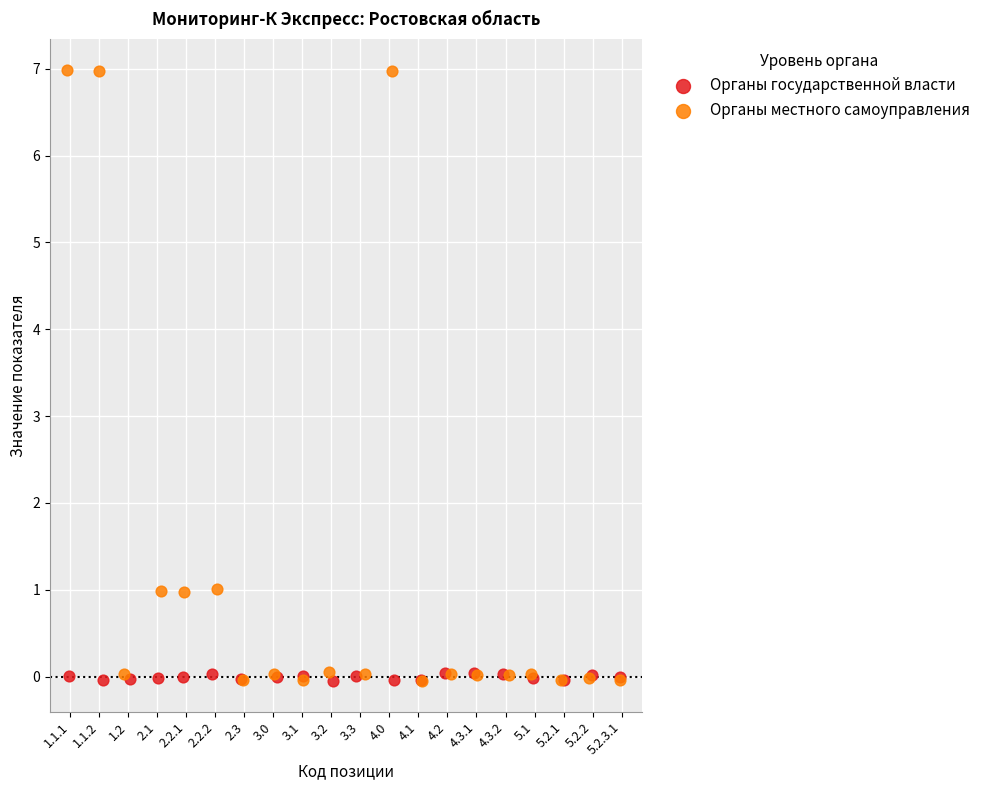

Which series reaches the maximum Y coordinate?

Органы местного самоуправления